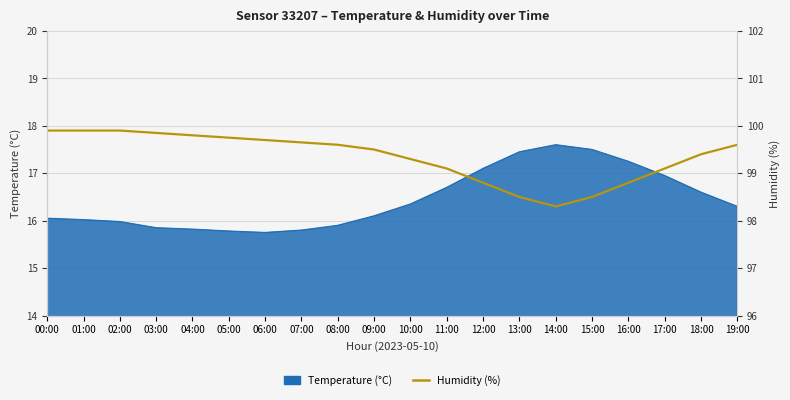

What is the difference between the second highest and minimum values?

1.6